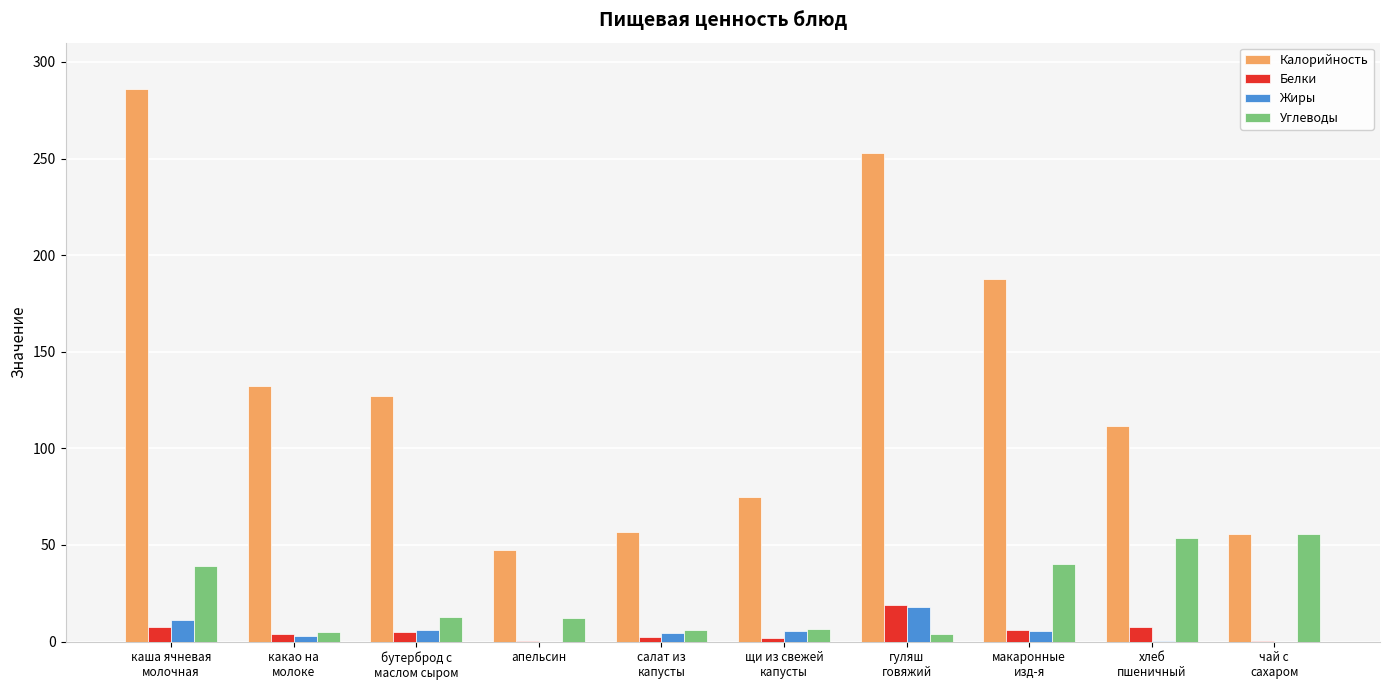

What is the greatest value displayed?

286.0